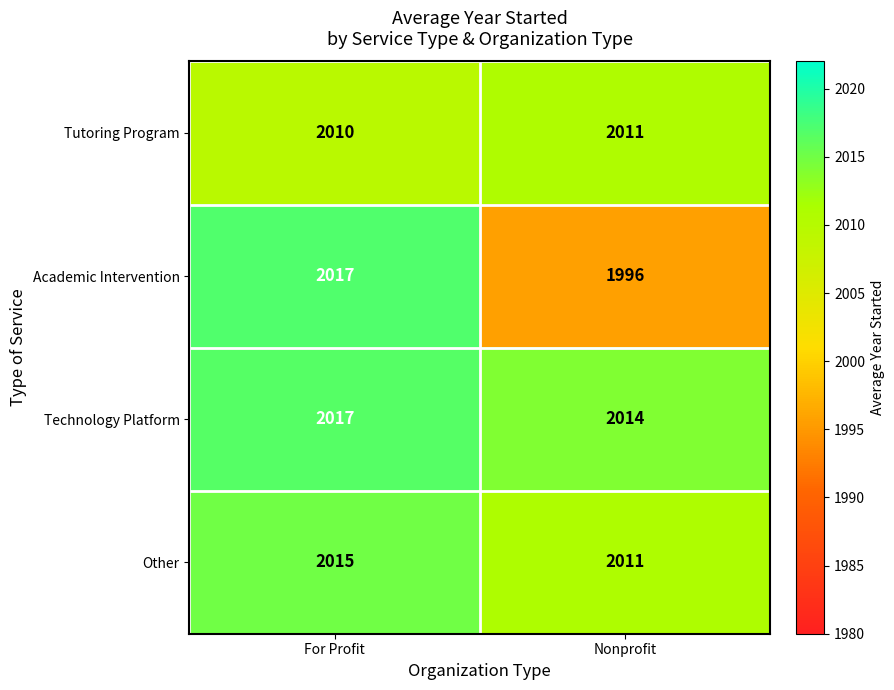

Which series has the largest total across all categories?

Technology Platform